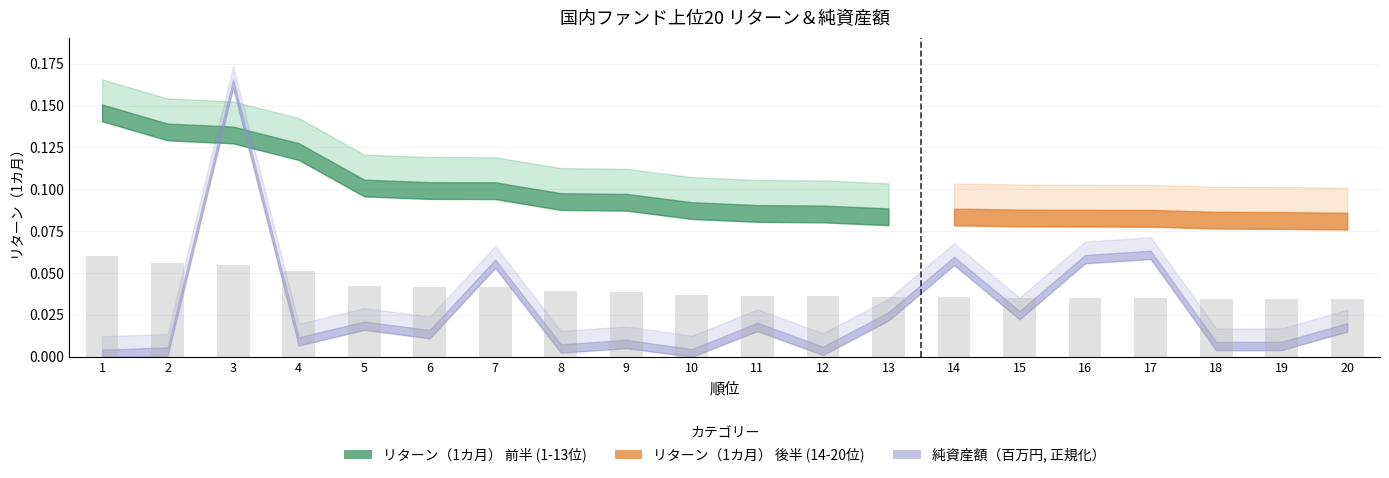

The value at 3 is 0.0. True or false?

False